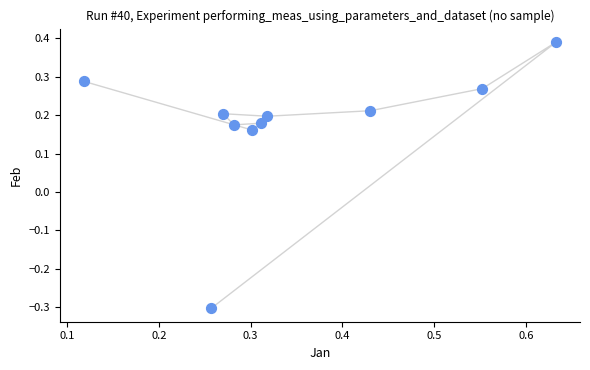

What is the range of X values (max minus min)?

0.5